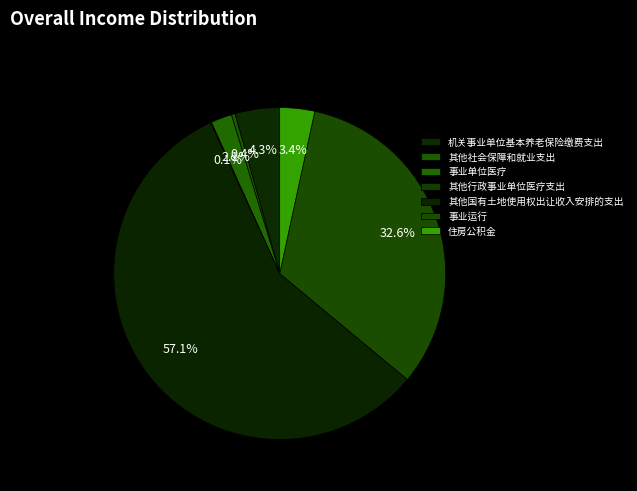

What is the smallest slice in the pie chart?

其他行政事业单位医疗支出